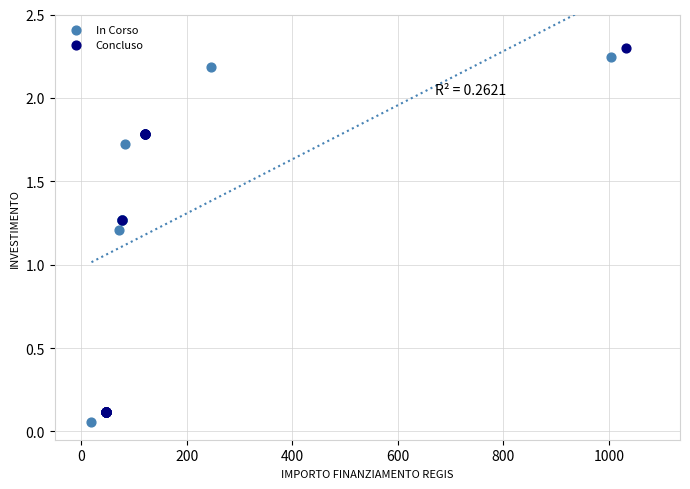

What are all the series names shown in the legend?

In Corso, Concluso